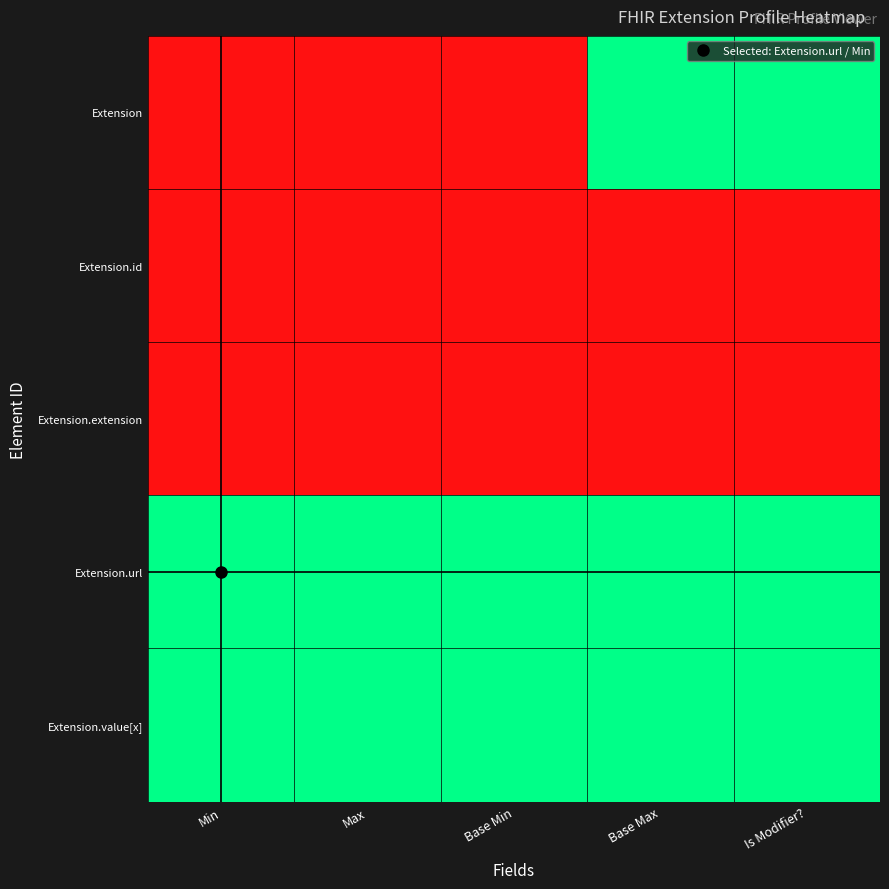

How many data points does each series have?

5